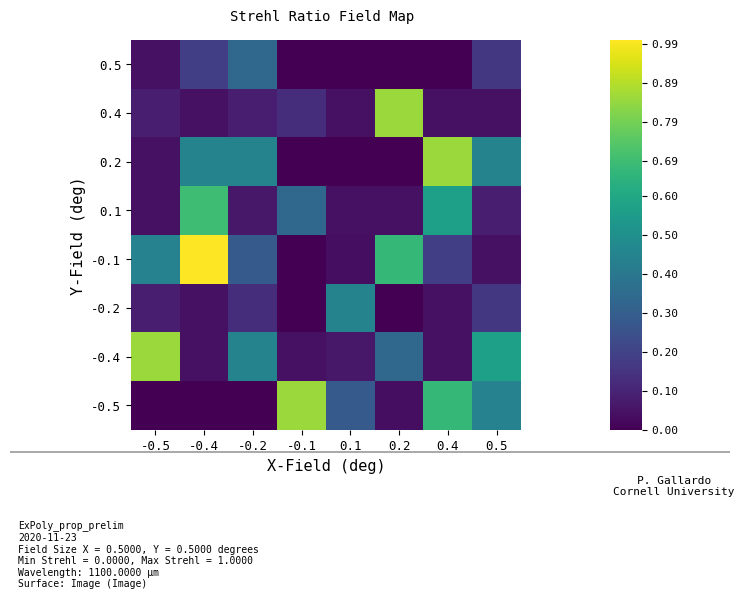

Count the number of data series in this chart.

8